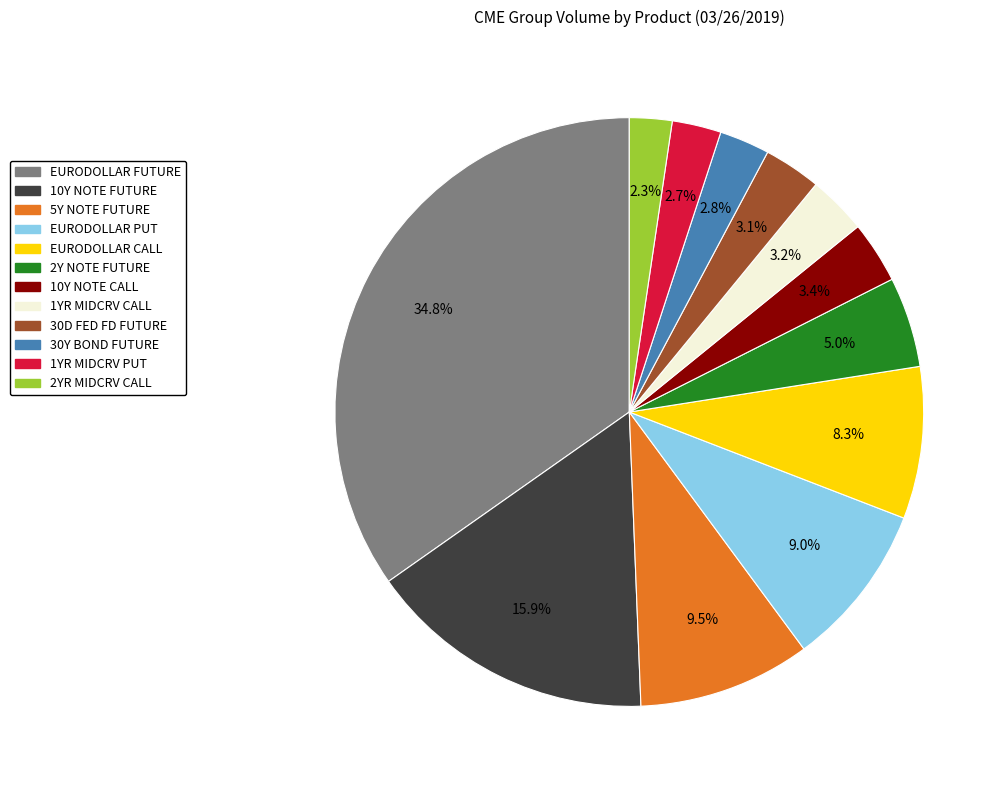

Does 5Y NOTE FUTURE represent more than half of the total?

No